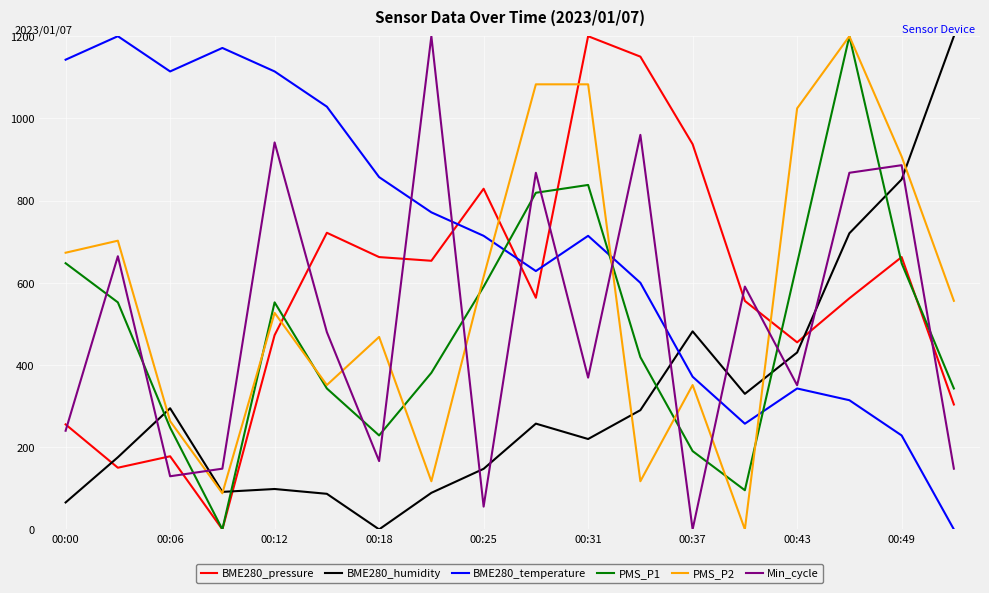

After their last crossing, which series has the higher values: BME280_pressure or PMS_P2?

PMS_P2